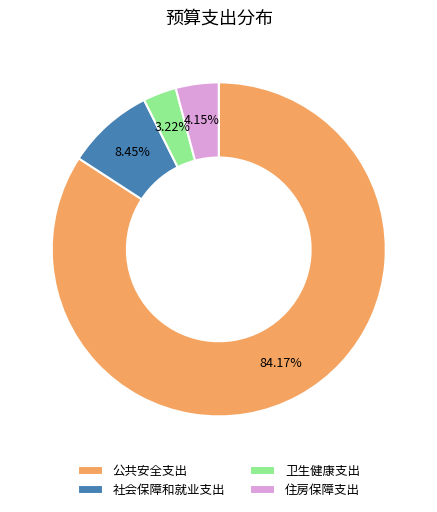

Between 公共安全支出 and 住房保障支出, which is larger?

公共安全支出